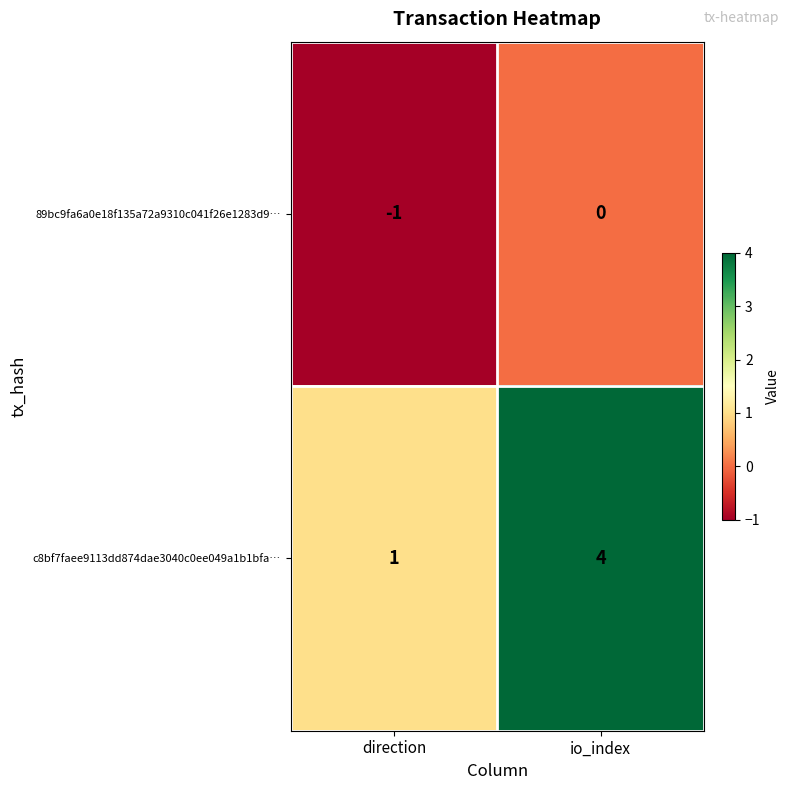

Rank the categories by 89bc9fa6a0e18f135a72a9310c041f26e1283d9… value from highest to lowest.

io_index, direction